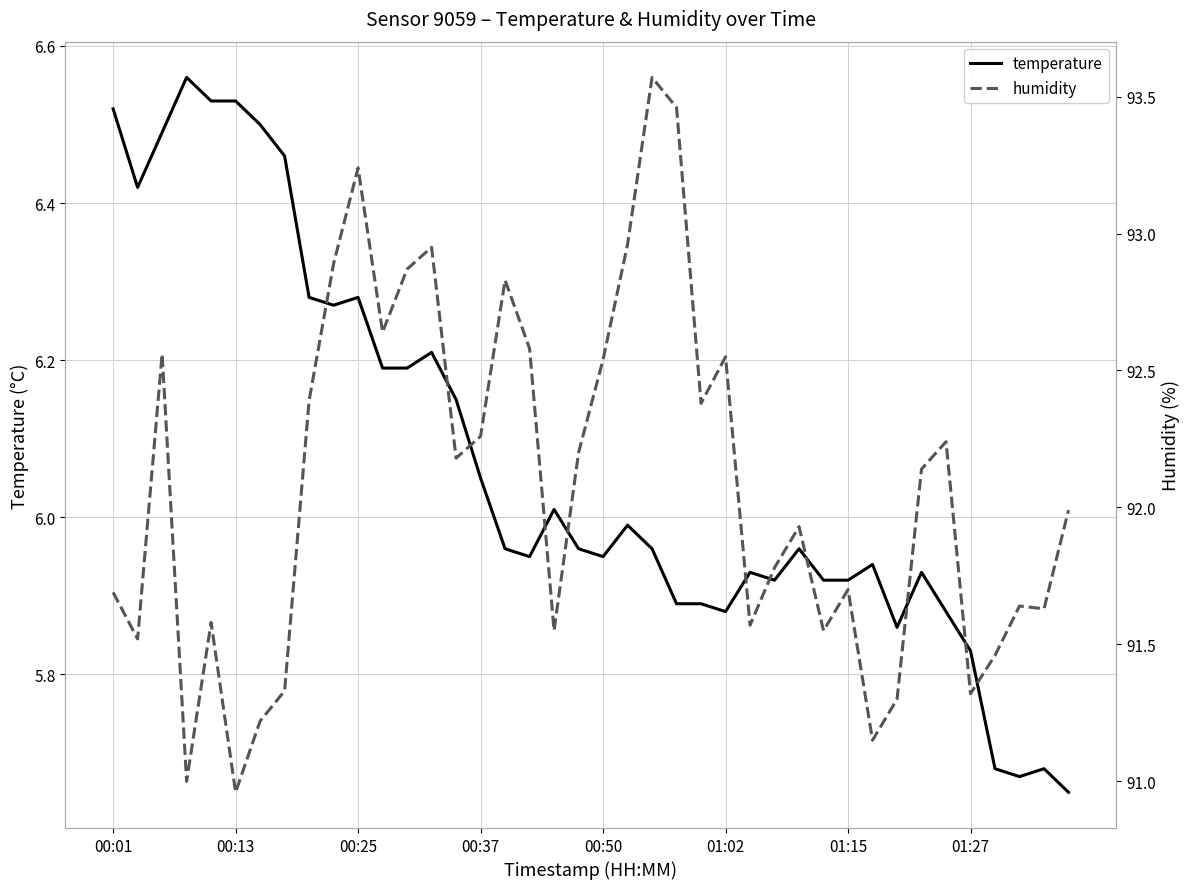

Does the chart have visible grid lines?

Yes